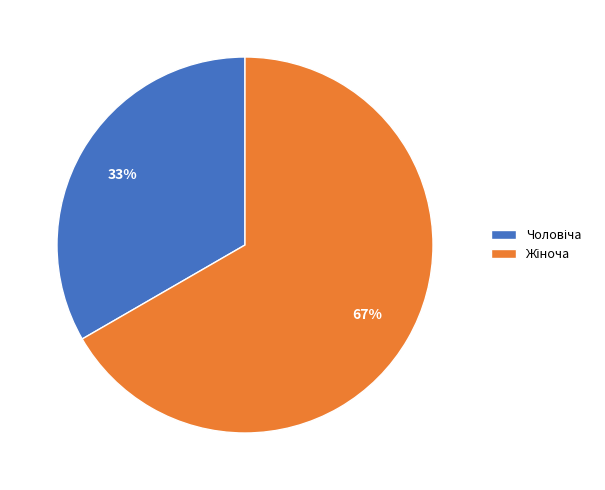

Is there a majority slice in this chart?

Yes